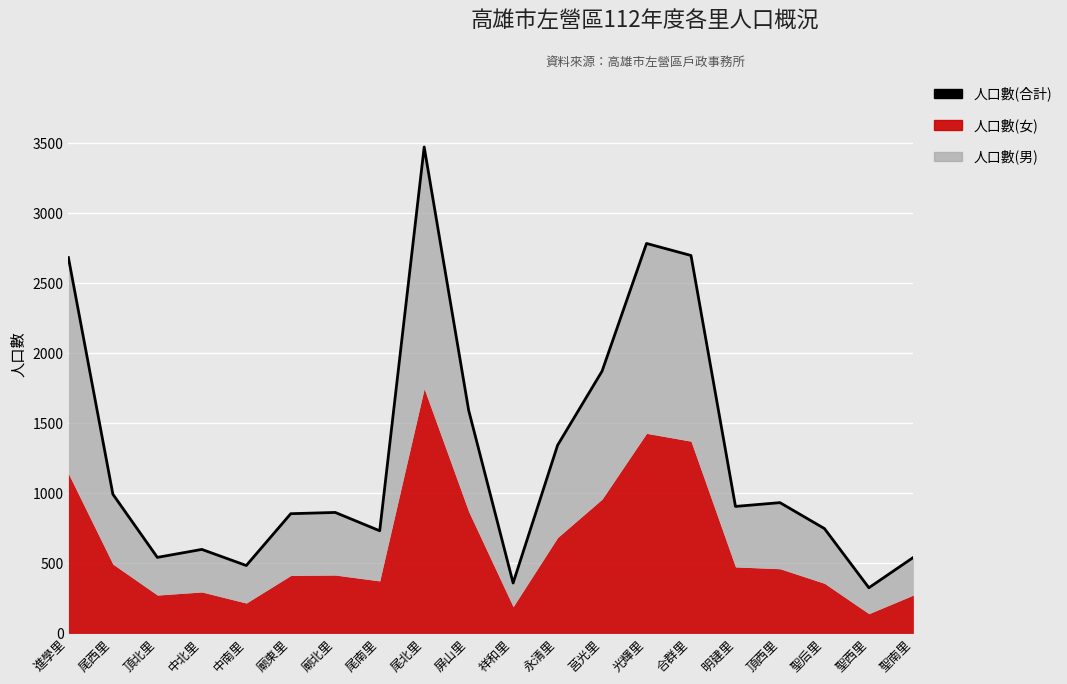

What is the label of the 13th point from the left?

莒光里